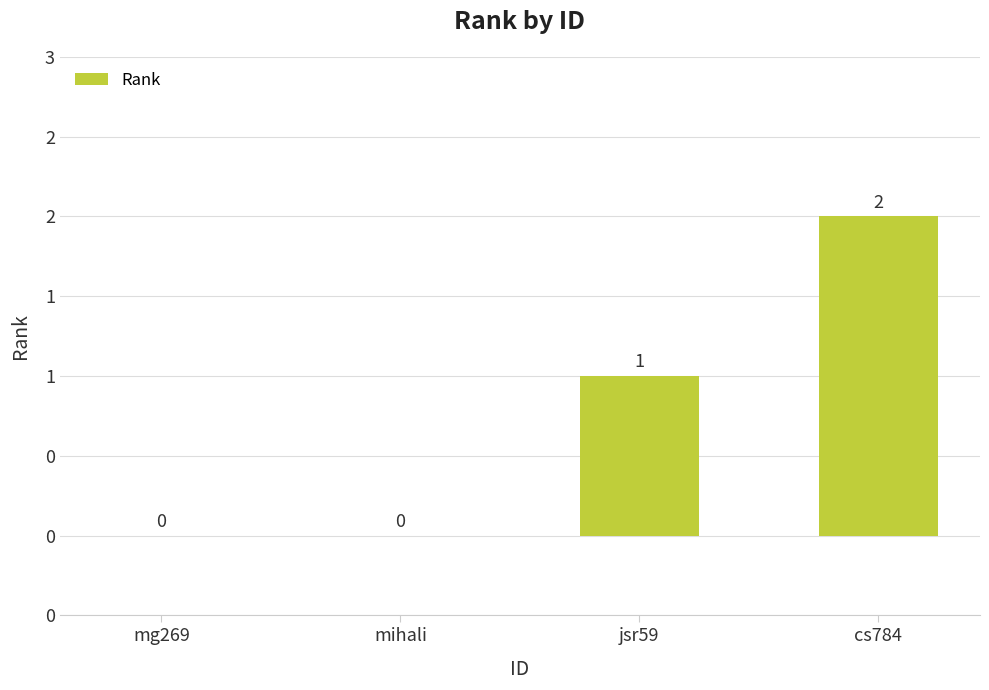

Where is the data nearest to the value 1?

jsr59